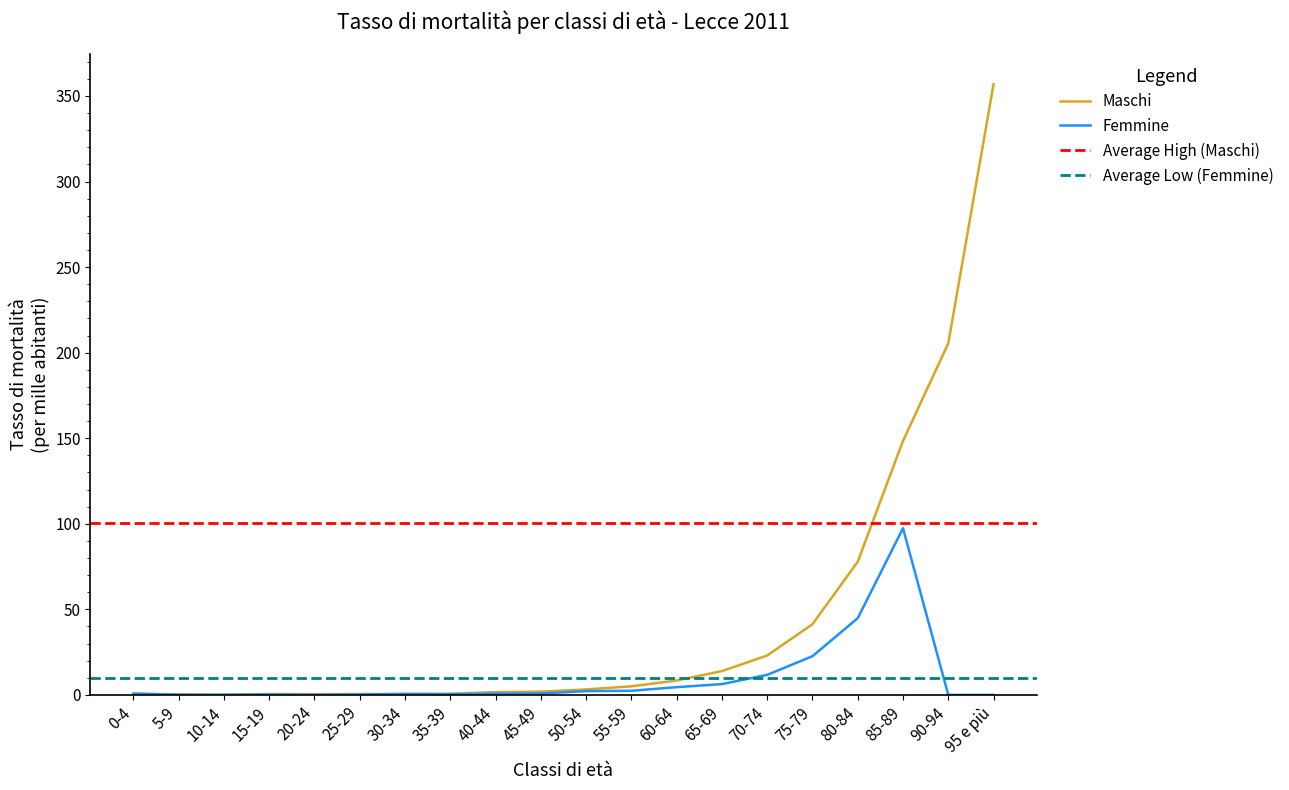

What is the greatest value displayed?

356.8